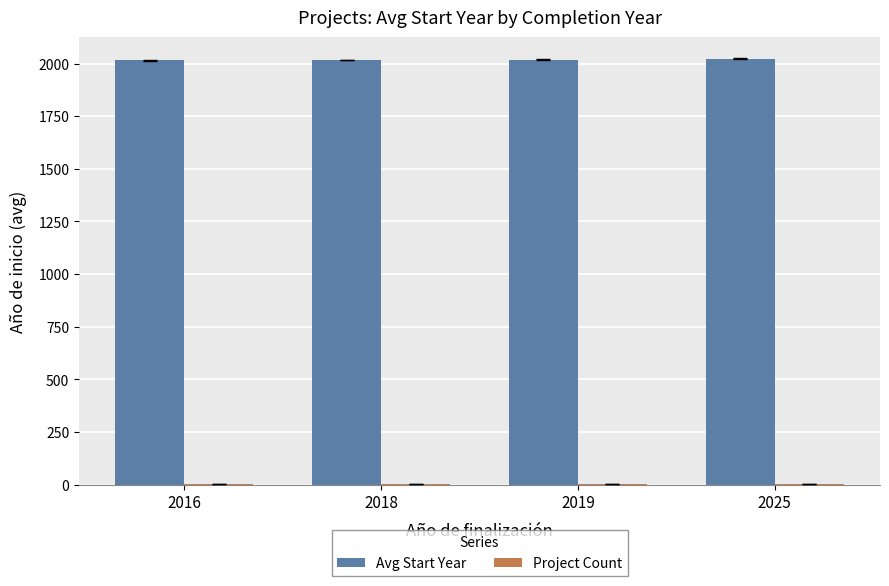

Does the chart contain stacked bars?

No